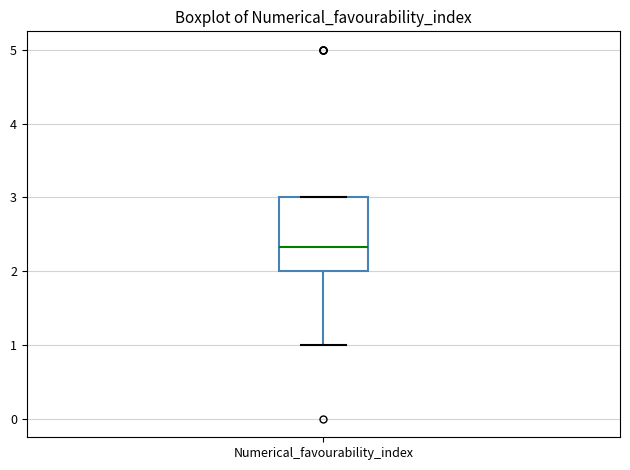

Read this box plot against the y-axis: the position of the median line, the range covered by the box, and the ends of both whiskers. The values are not printed on the chart, so give them approximately, as read against the axis.

median 2.3, box 2.0 to 3.0, whiskers 1.0 to 3.0